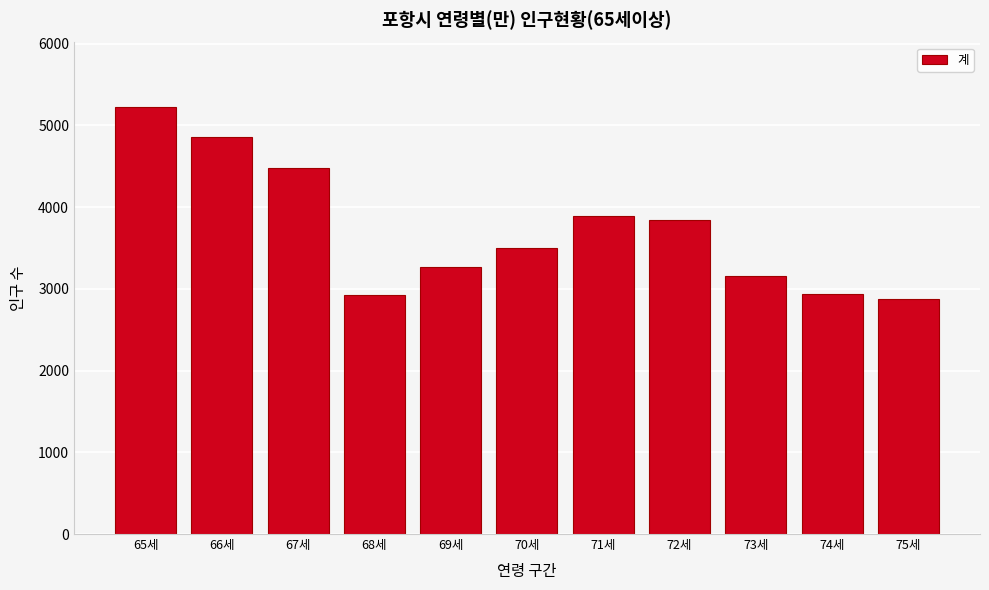

What is the label of the 2nd bar from the left?

66세